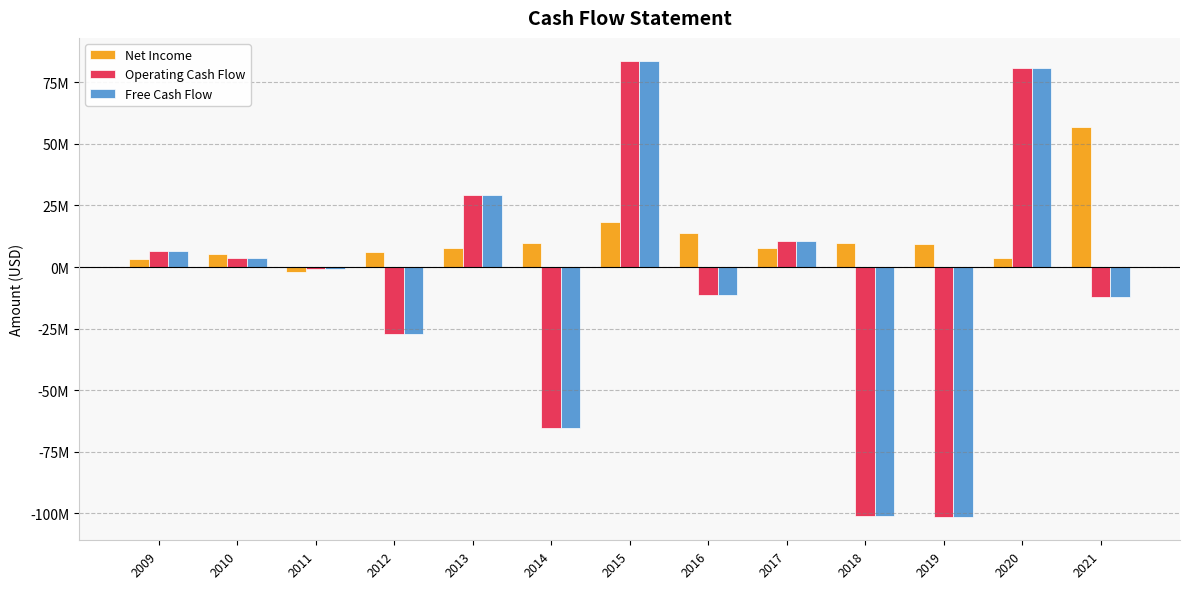

Are the bars grouped side by side (vs. stacked)?

Yes